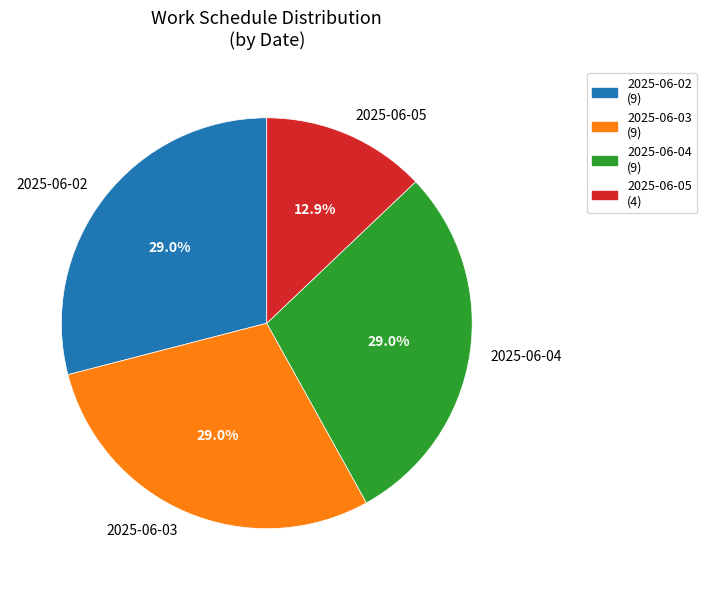

Does 2025-06-05 account for over 50% of the chart?

No